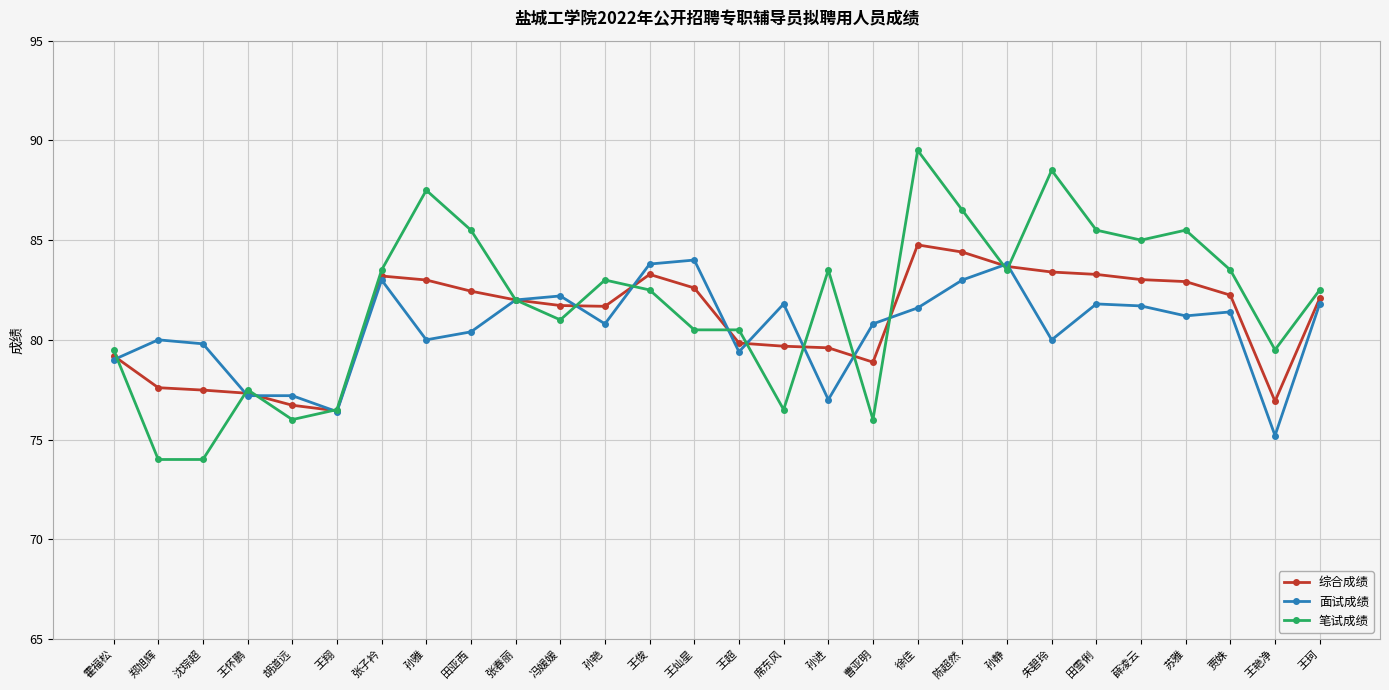

Which series changed the most between 冯媛媛 and 田雪俐?

笔试成绩